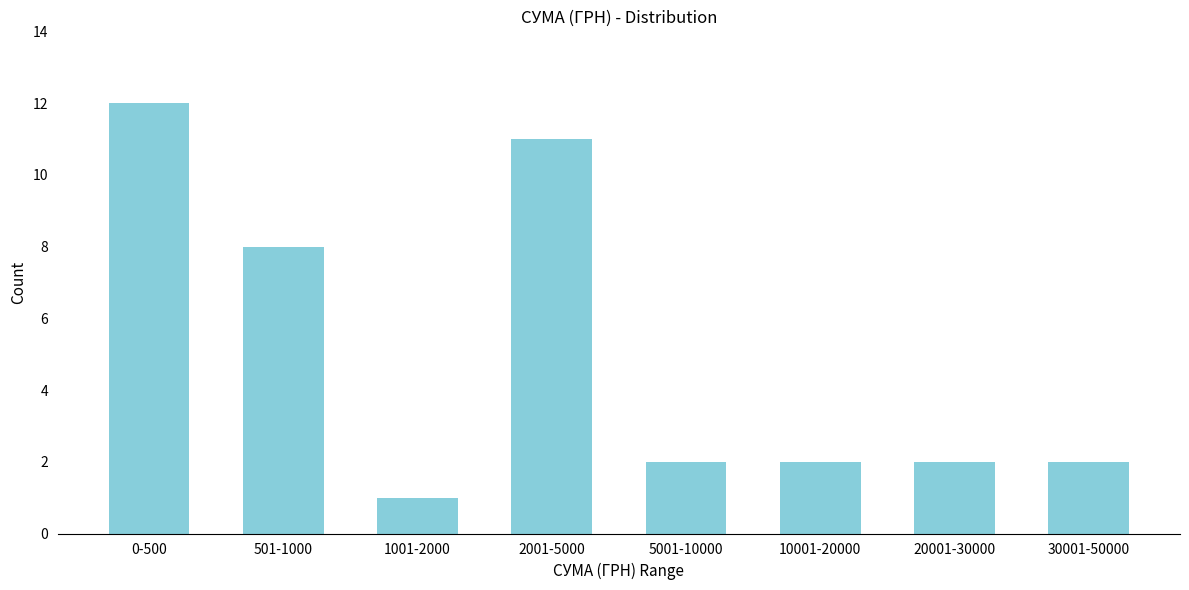

Reading right to left, list all the values displayed in this chart.

2	2	2	2	11	1	8	12